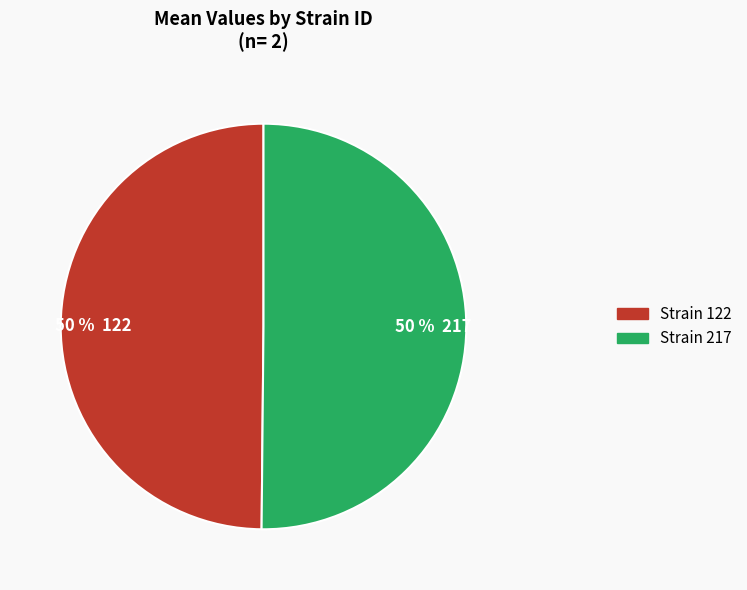

Is the sum of 50 % 217 and 50 % 122 greater than half?

Yes